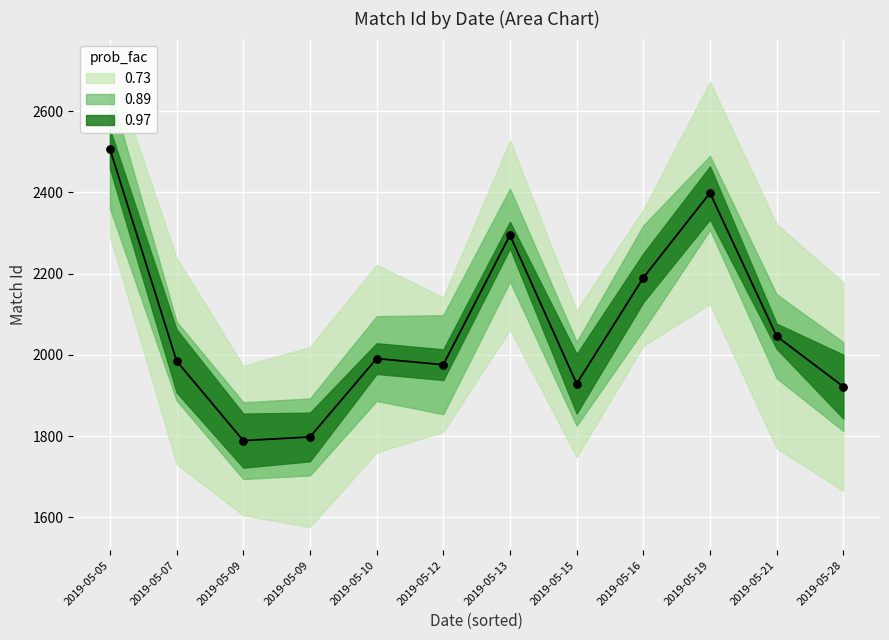

What is the total value across all series at 2019-05-16?

6138